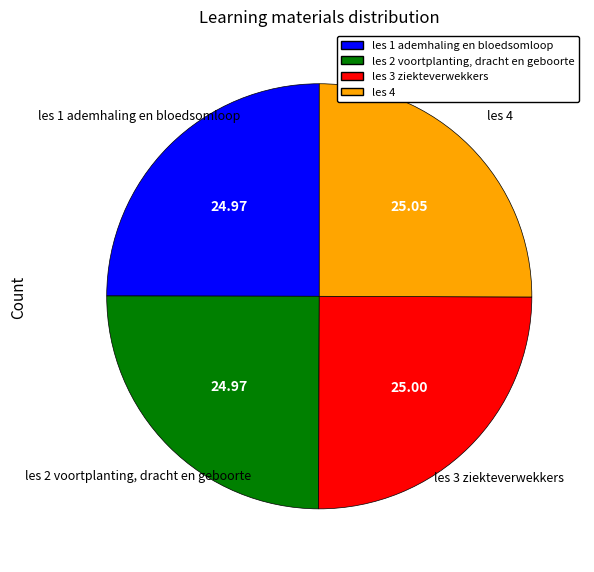

What is the ratio of the value at les 4 to the value at les 2 voortplanting, dracht en geboorte?

1.0